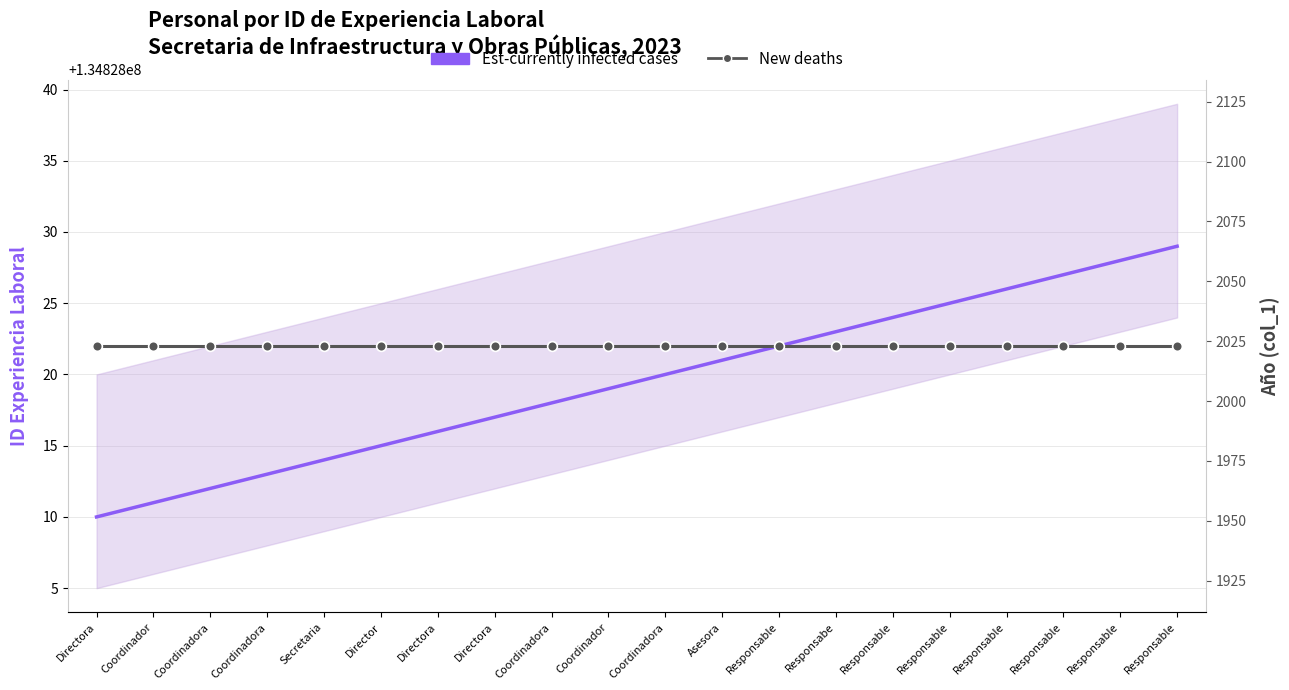

At which category does the chart reach its minimum across all series?

Directora